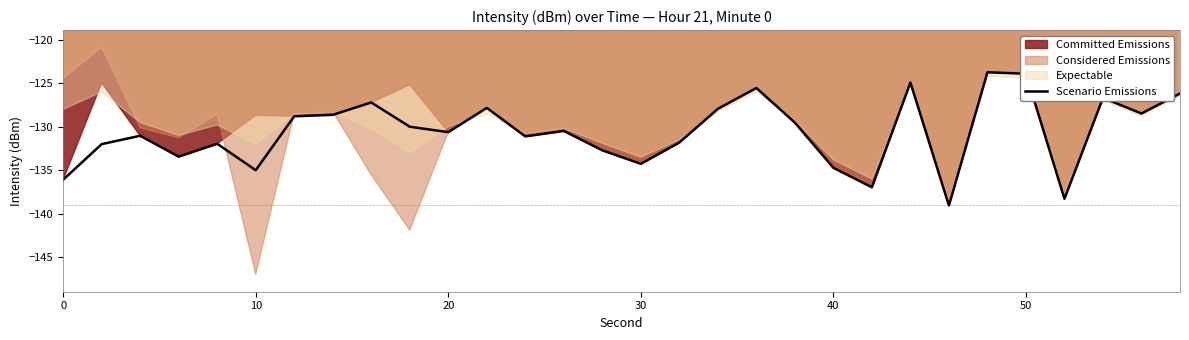

What is the highest value of the Scenario Emissions series?

-123.7